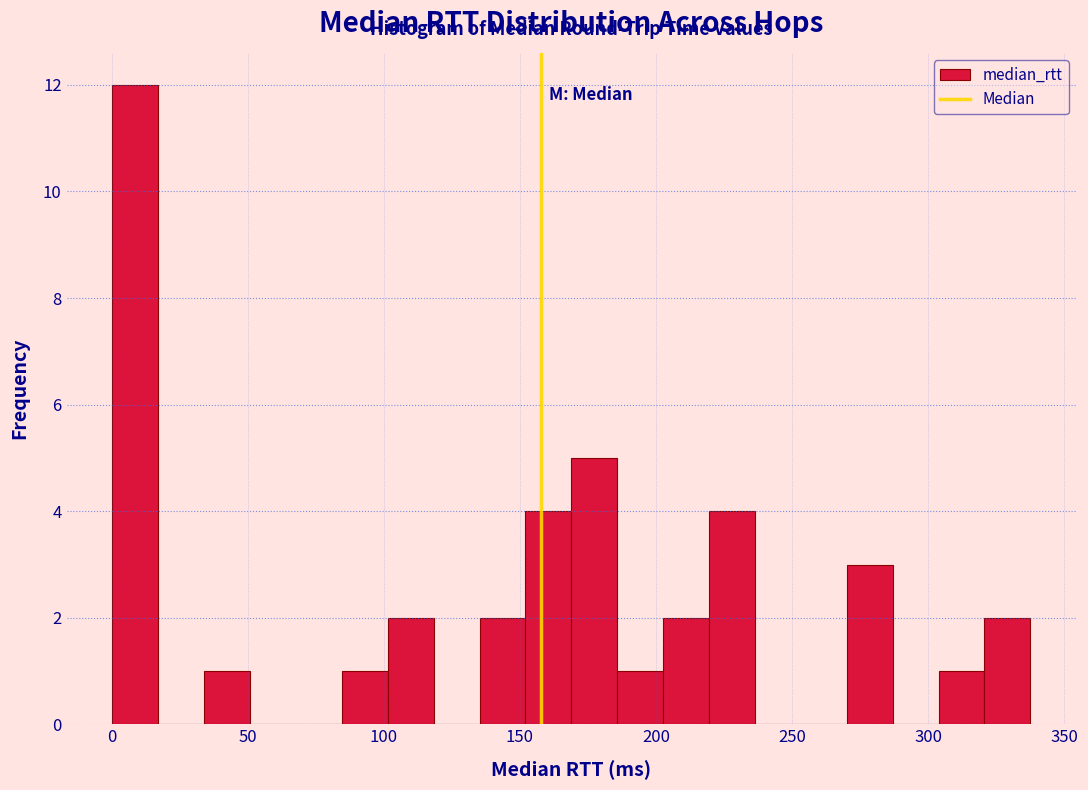

Around what value on the x-axis is the tallest bar? Give the approximate position of its centre, as read against the axis.

10